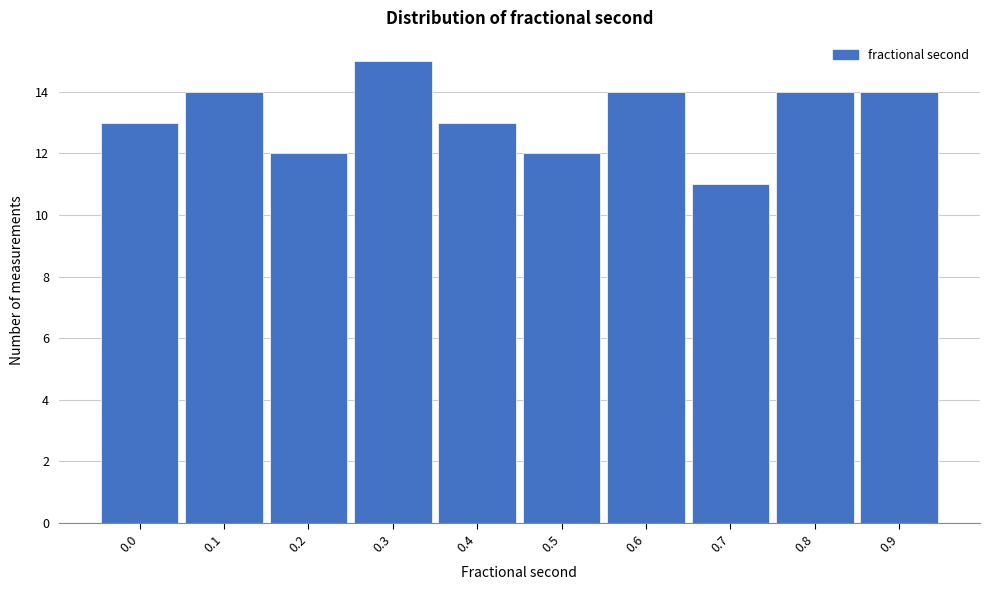

Reading left to right, transcribe all the data shown in this chart.

0.0=13	0.1=14	0.2=12	0.3=15	0.4=13	0.5=12	0.6=14	0.7=11	0.8=14	0.9=14